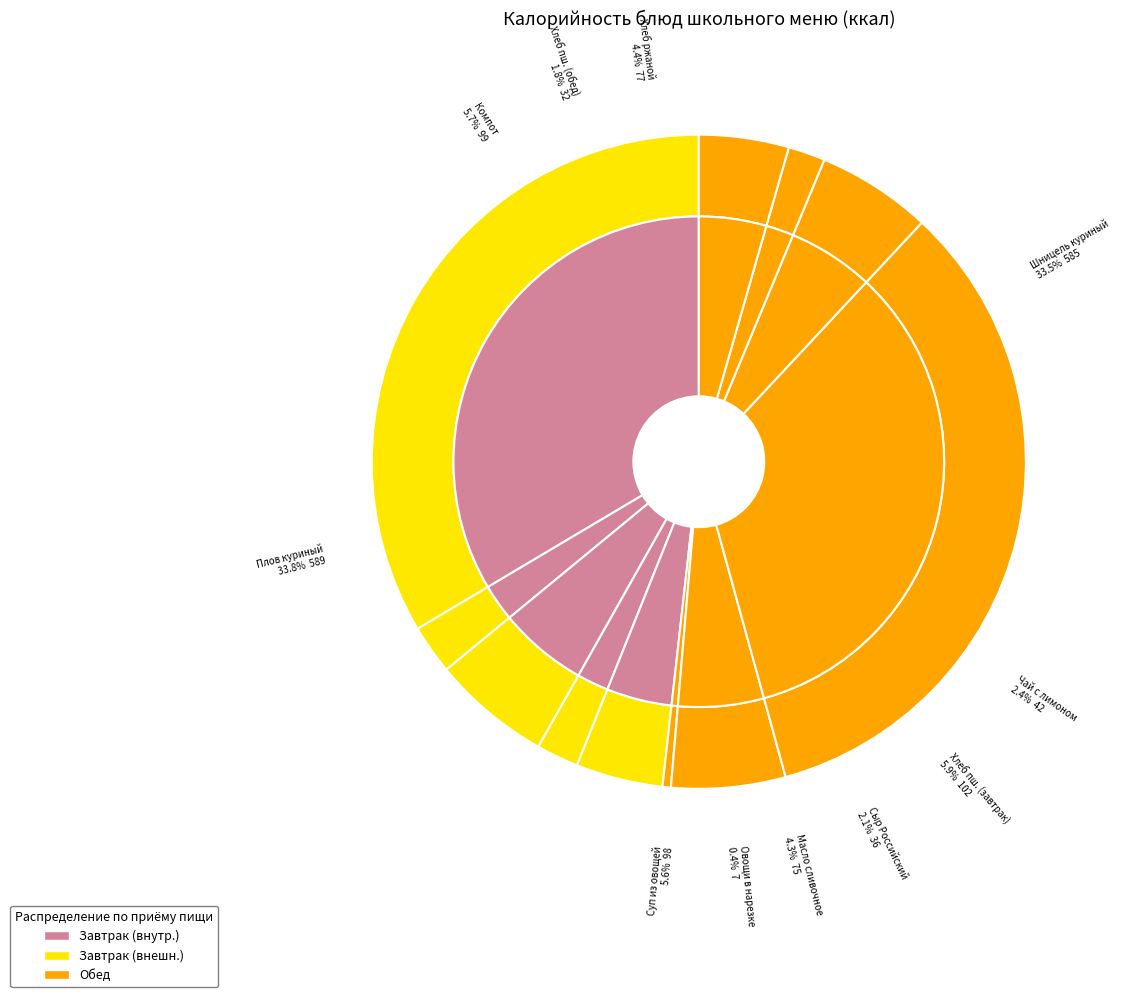

What is the total percentage of Плов из филе куриного and Хлеб пшеничный (обед)?

35.6%